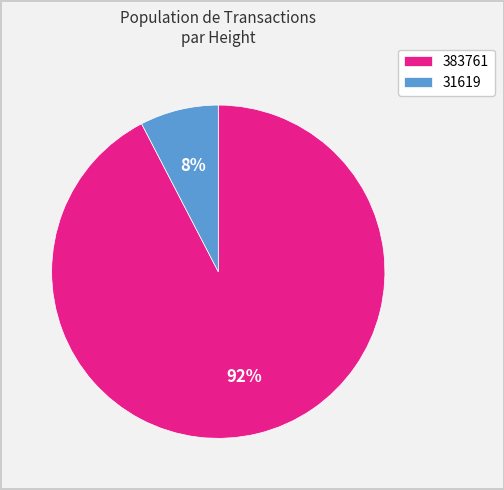

Which has a higher value, 31619 or 383761?

383761